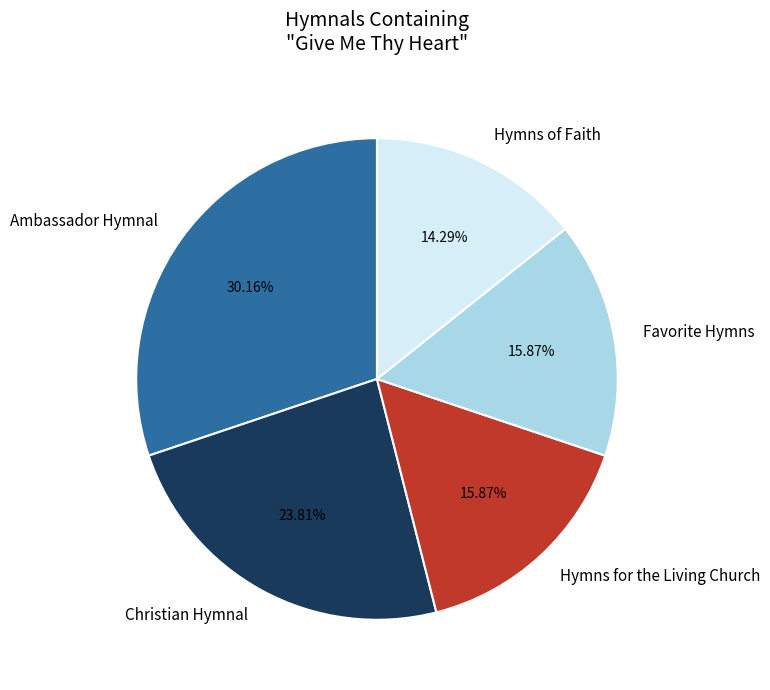

Does Hymns of Faith represent more than half of the total?

No